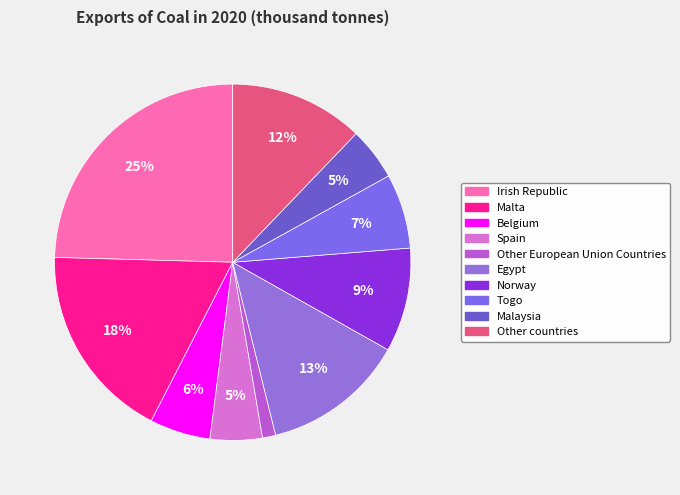

To the nearest percent, what is the combined percentage of Other European Union Countries and Spain?

6%